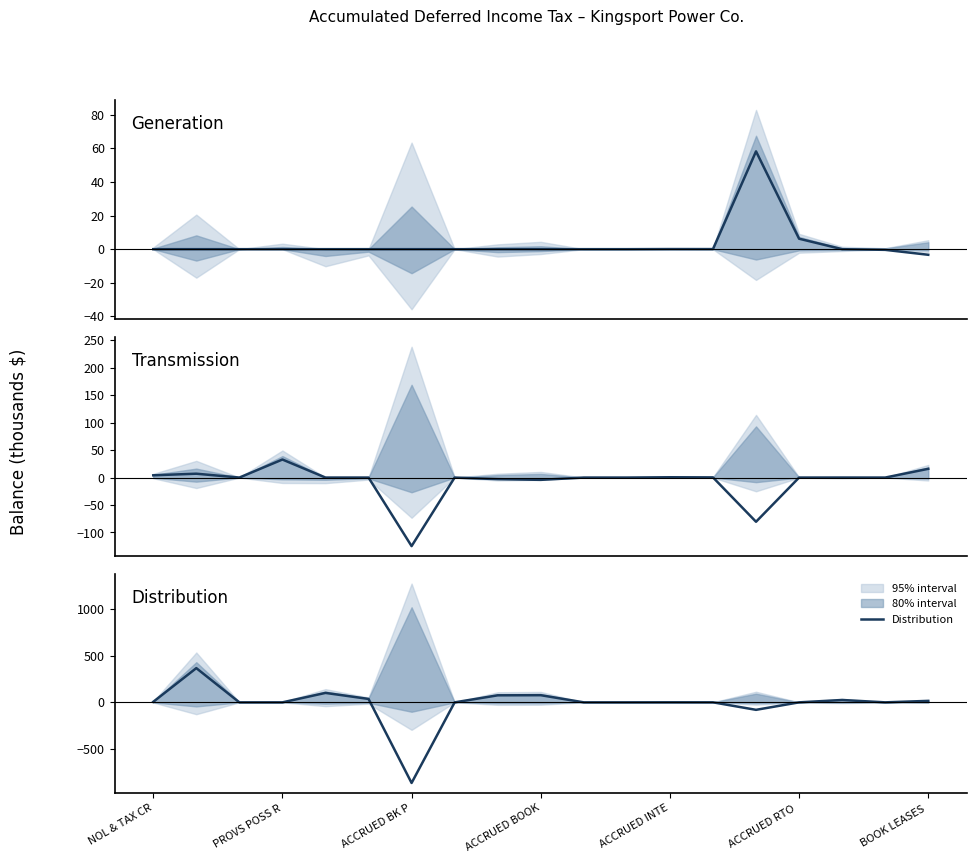

True or false: Distribution has a value of -436.7 at ACCRUED RTO .

False